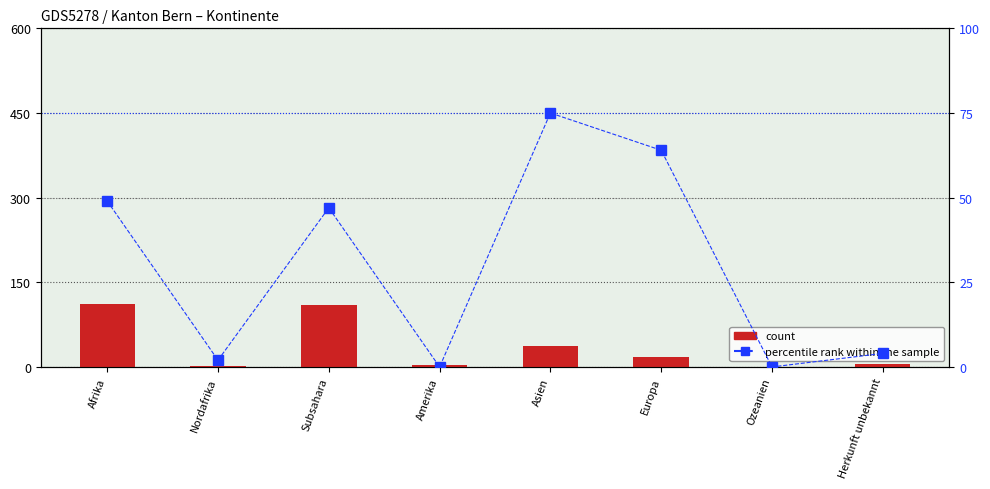

What are all the series names shown in the legend?

count, percentile rank within the sample